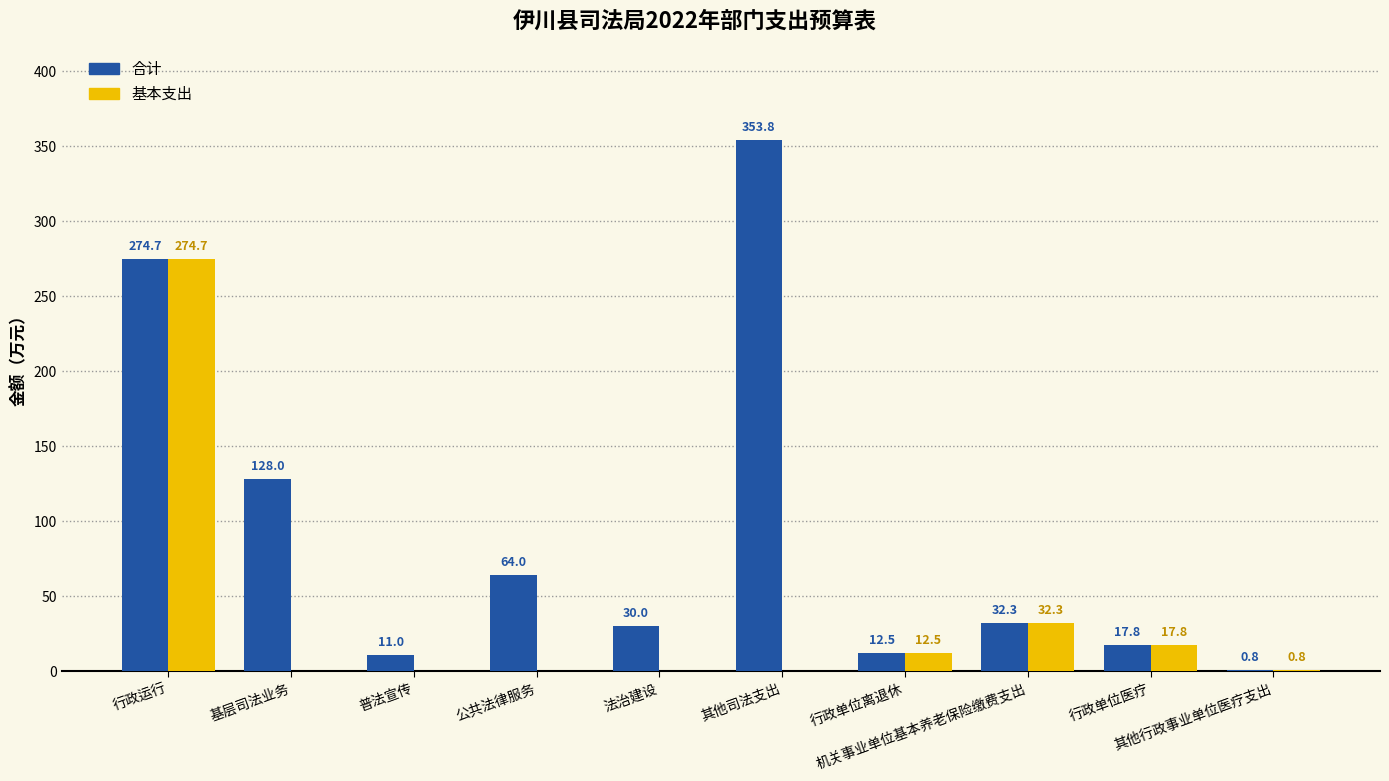

Which series has the widest spread of values?

合计